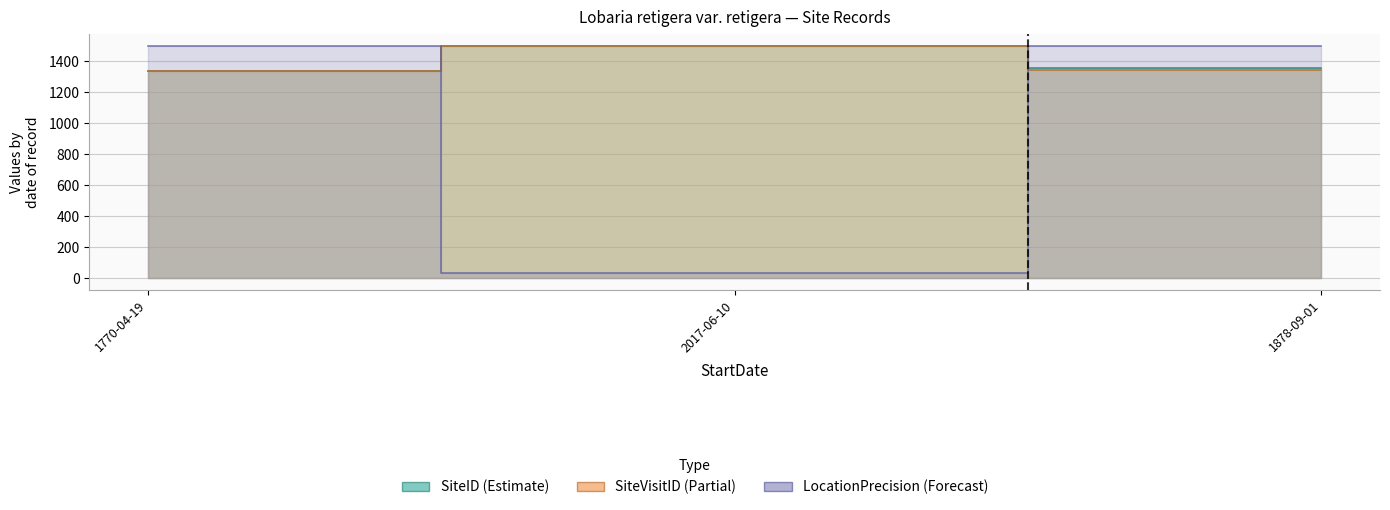

Reading left to right, list all the values displayed in this chart.

SiteID (line): 1770-04-19=1339.4	2017-06-10=1500.0	1878-09-01=1354.9
SiteVisitID (line): 1770-04-19=1339.2	2017-06-10=1500.0	1878-09-01=1341.0
LocationPrecision (line): 1770-04-19=1500.0	2017-06-10=37.5	1878-09-01=1500.0